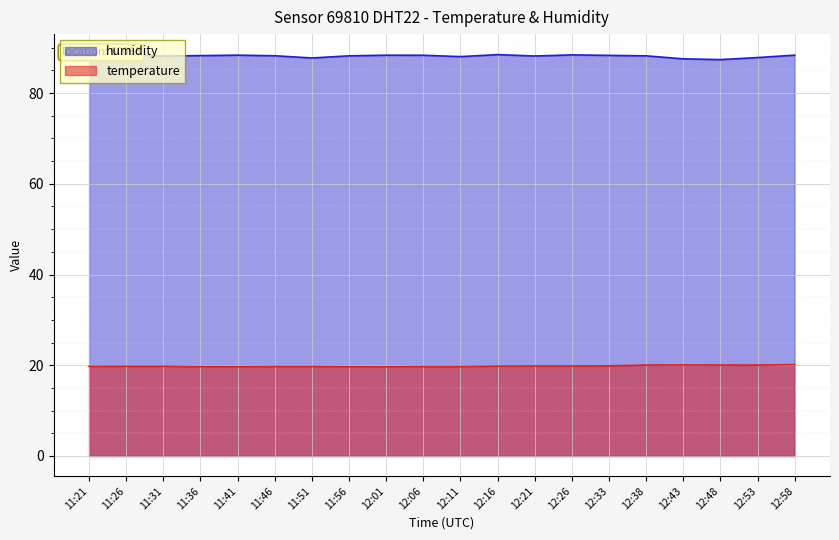

Is the value of temperature at 12:01 greater than the value of humidity at 11:41?

No